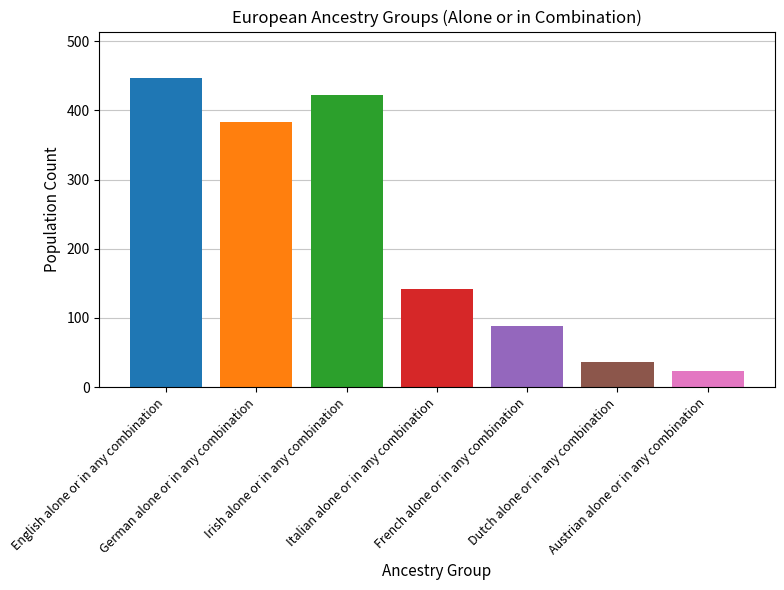

What is the smallest value displayed?

23